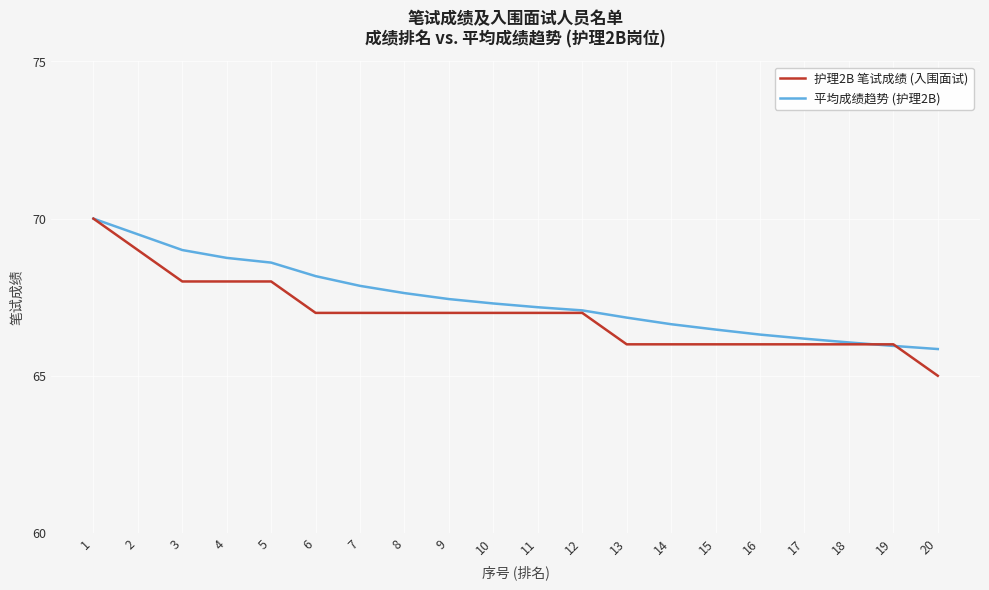

True or false: 护理2B 笔试成绩 (入围面试) has a value of 65.0 at 20.

True